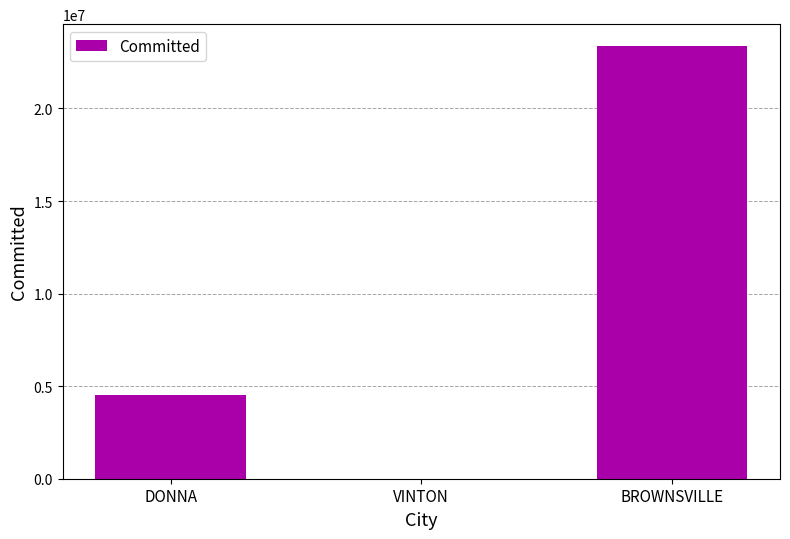

What is the sum of all values?

27924674.5